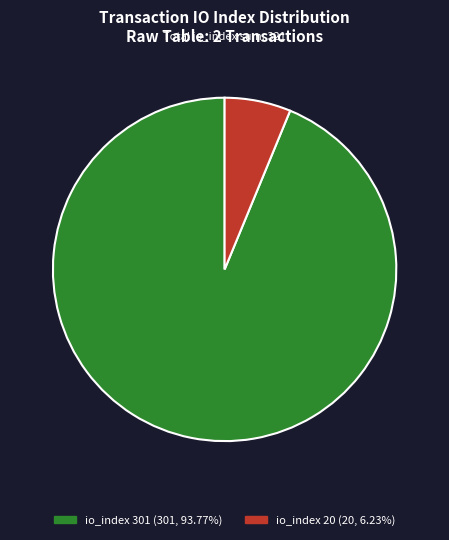

Combined, do io_index 20 and io_index 301 account for over 50%?

Yes